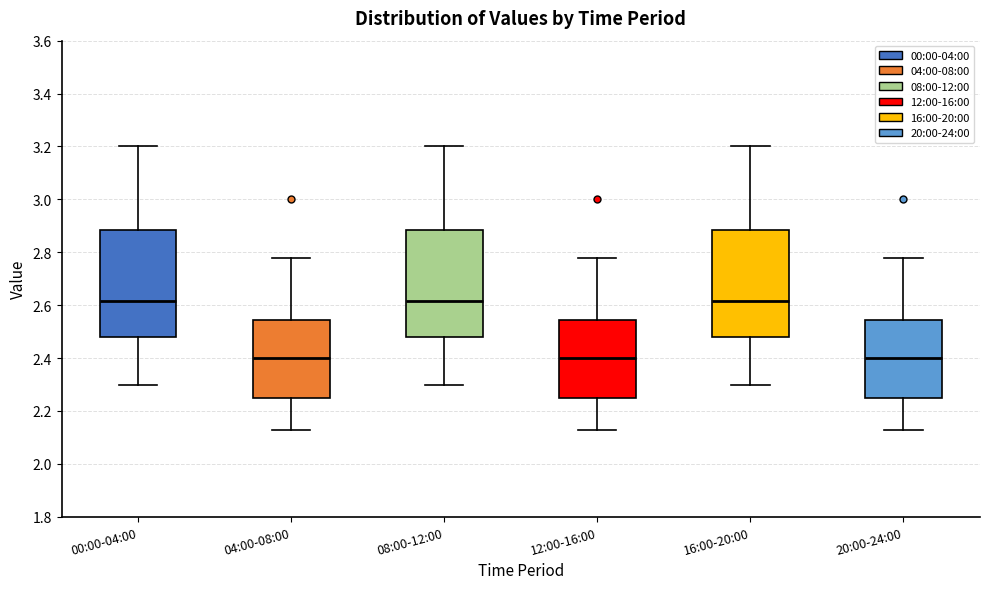

Reading left to right, transcribe this box plot: for each box, give where its median line is, the range the box spans, and where its two whiskers end, as read against the y-axis. The values are not printed on the chart, so give them approximately, as read against the axis.

00:00-04:00: median 2.62, box 2.48 to 2.88, whiskers 2.30 to 3.20
04:00-08:00: median 2.40, box 2.26 to 2.54, whiskers 2.14 to 2.78
08:00-12:00: median 2.62, box 2.48 to 2.88, whiskers 2.30 to 3.20
12:00-16:00: median 2.40, box 2.26 to 2.54, whiskers 2.14 to 2.78
16:00-20:00: median 2.62, box 2.48 to 2.88, whiskers 2.30 to 3.20
20:00-24:00: median 2.40, box 2.26 to 2.54, whiskers 2.14 to 2.78